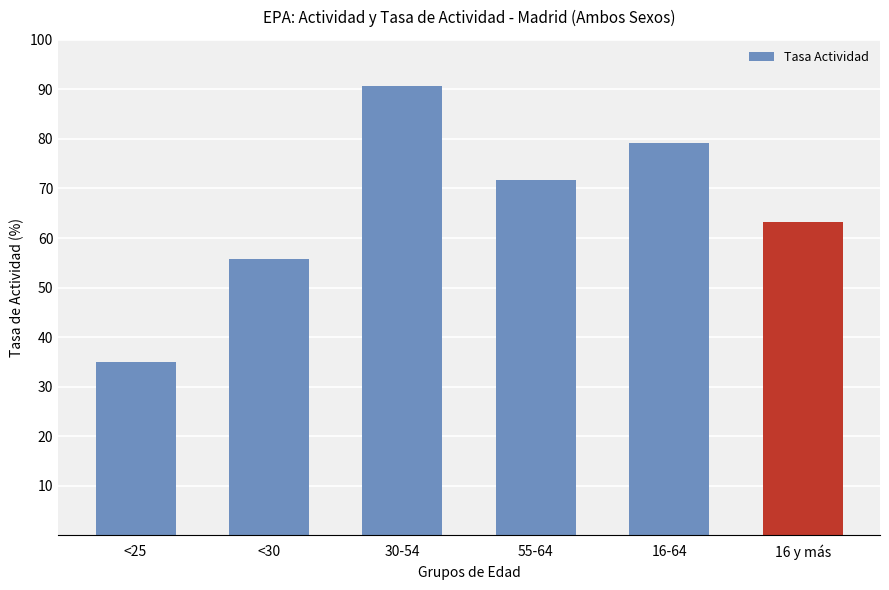

What is the value of the 5th bar from the left?

79.1